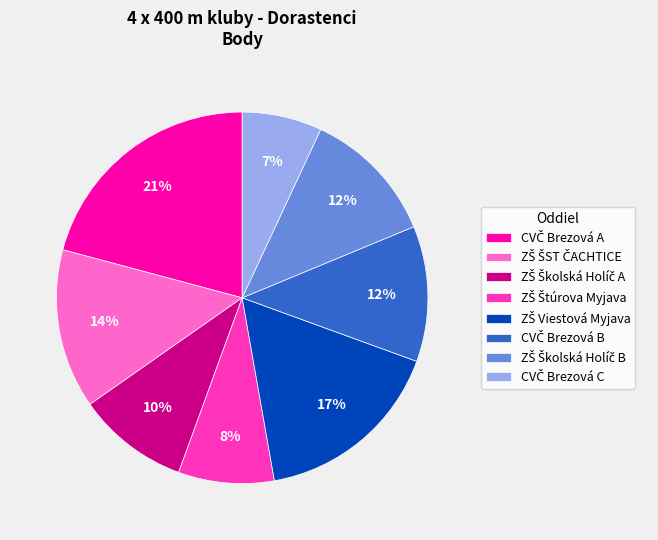

Is there any slice that represents more than half of the pie?

No